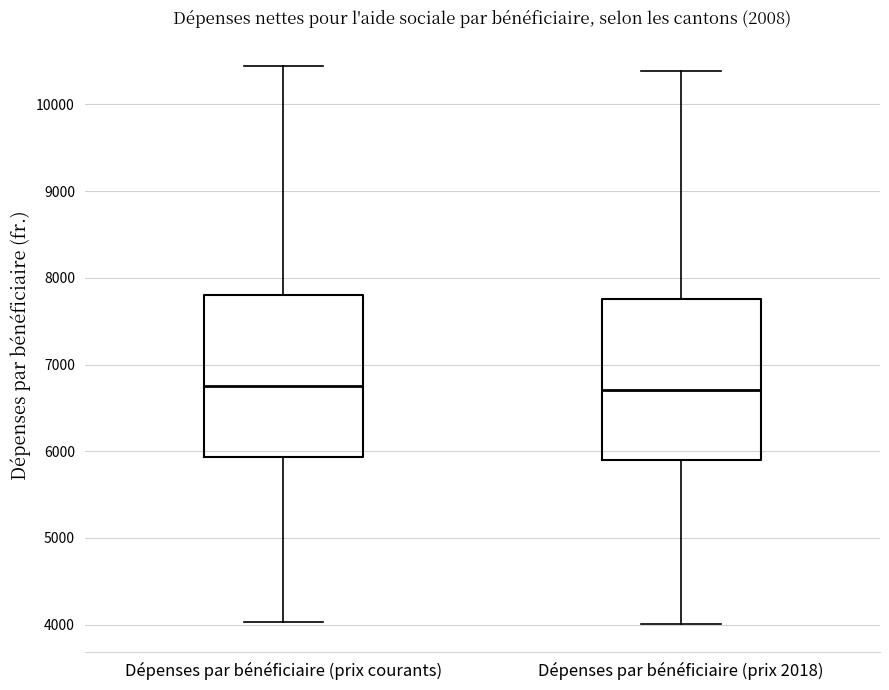

Reading left to right, transcribe this box plot: for each box, give where its median line is, the range the box spans, and where its two whiskers end, as read against the y-axis. The values are not printed on the chart, so give them approximately, as read against the axis.

Dépenses par bénéficiaire (prix courants): median 6700, box 5900 to 7800, whiskers 4000 to 10400
Dépenses par bénéficiaire (prix 2018): median 6700, box 5900 to 7800, whiskers 4000 to 10400